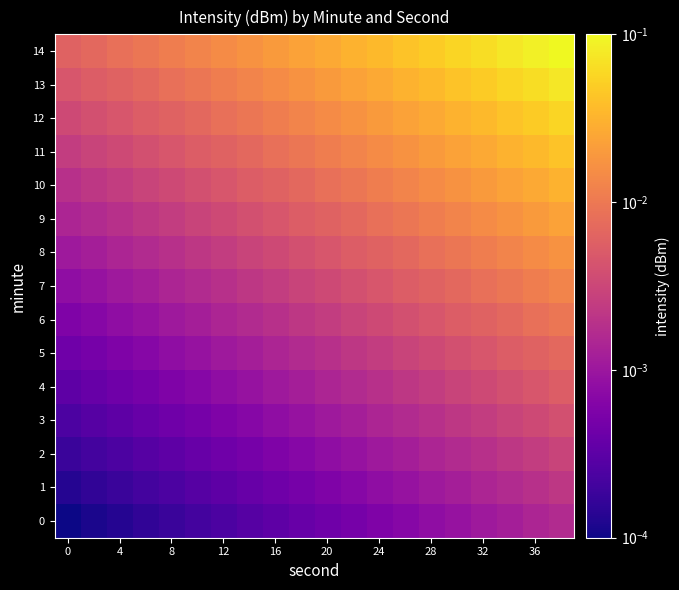

Count the number of data series in this chart.

15